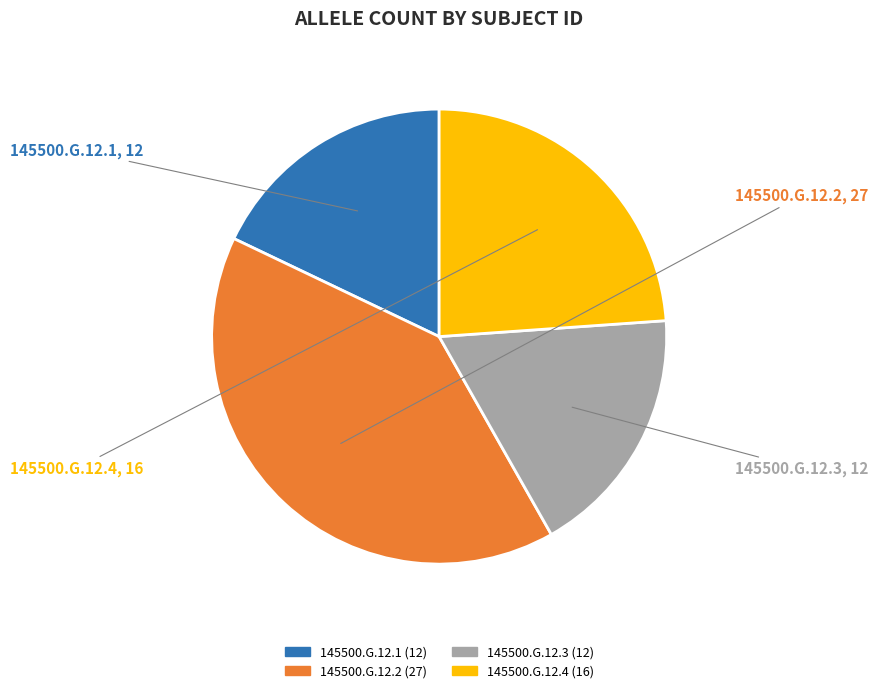

Which category has the biggest portion of the pie?

145500.G.12.2